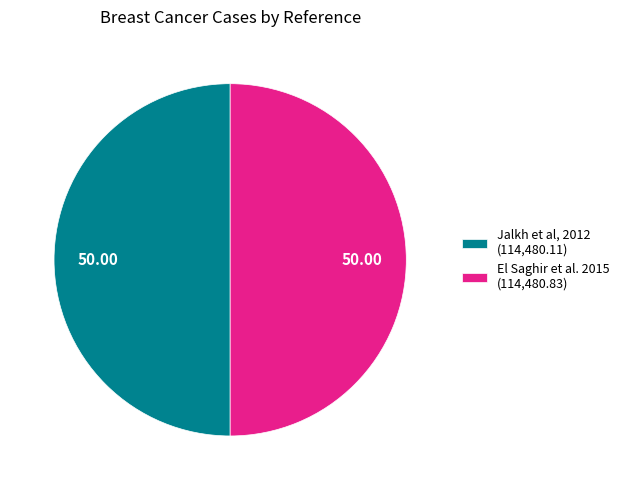

Is the sum of Jalkh et al, 2012 (114,480.11) and El Saghir et al. 2015 (114,480.83) greater than half?

Yes